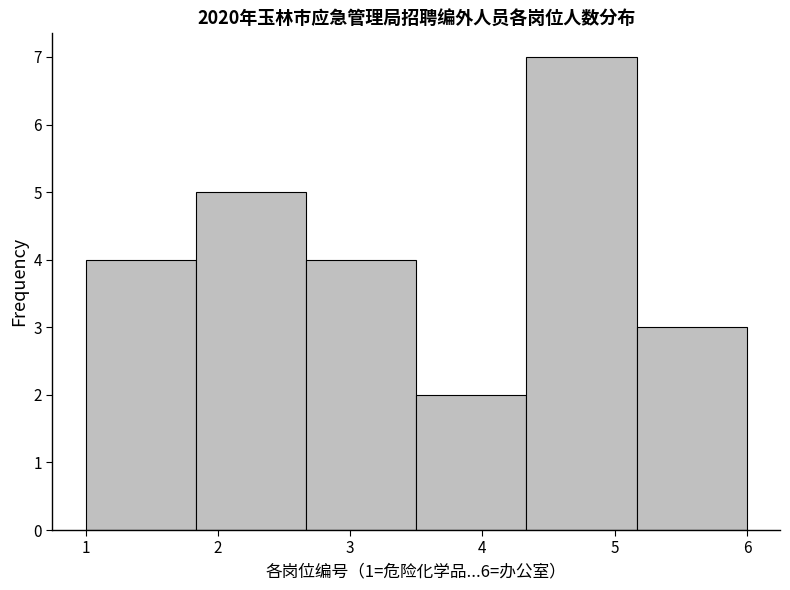

What is the height of the bar covering 4.3 to 5.2 on the x-axis? Neither the bar edges nor the heights are printed on the chart, so give them approximately, as read against the axes.

7